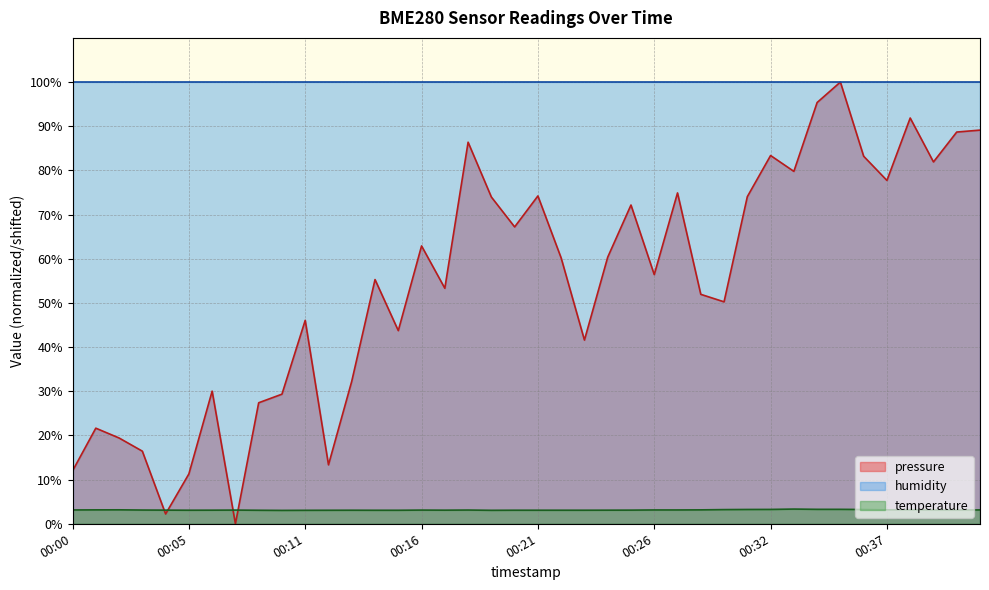

Rank the categories by pressure value from highest to lowest.

00:35, 00:34, 00:38, 00:41, 00:40, 00:18, 00:32, 00:36, 00:39, 00:33, 00:37, 00:27, 00:21, 00:31, 00:19, 00:25, 00:20, 00:16, 00:24, 00:22, 00:26, 00:14, 00:17, 00:29, 00:30, 00:11, 00:15, 00:23, 00:13, 00:06, 00:10, 00:08, 00:01, 00:02, 00:03, 00:12, 00:00, 00:05, 00:04, 00:07